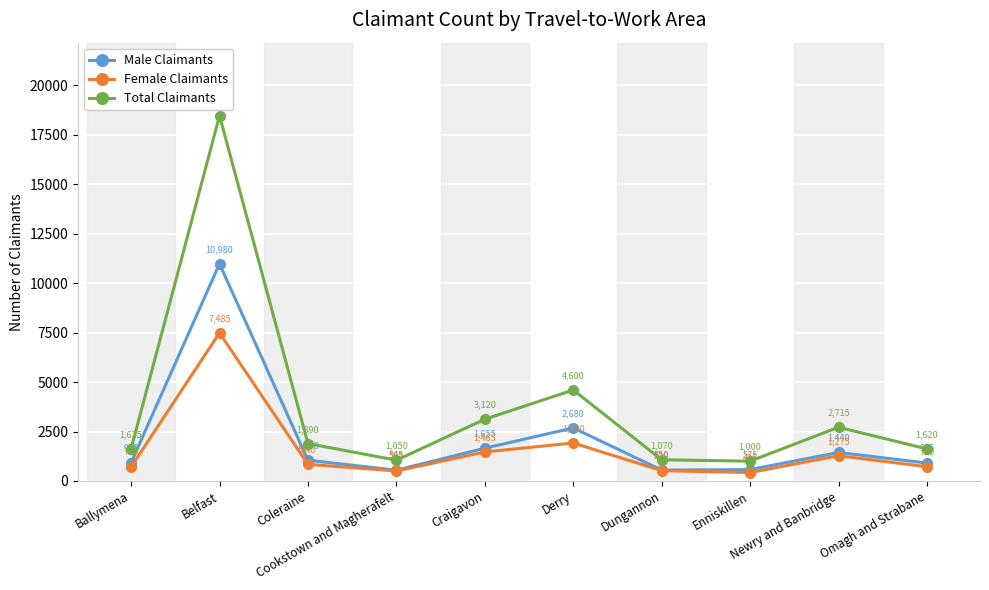

Which series has the largest total across all categories?

Total Claimants